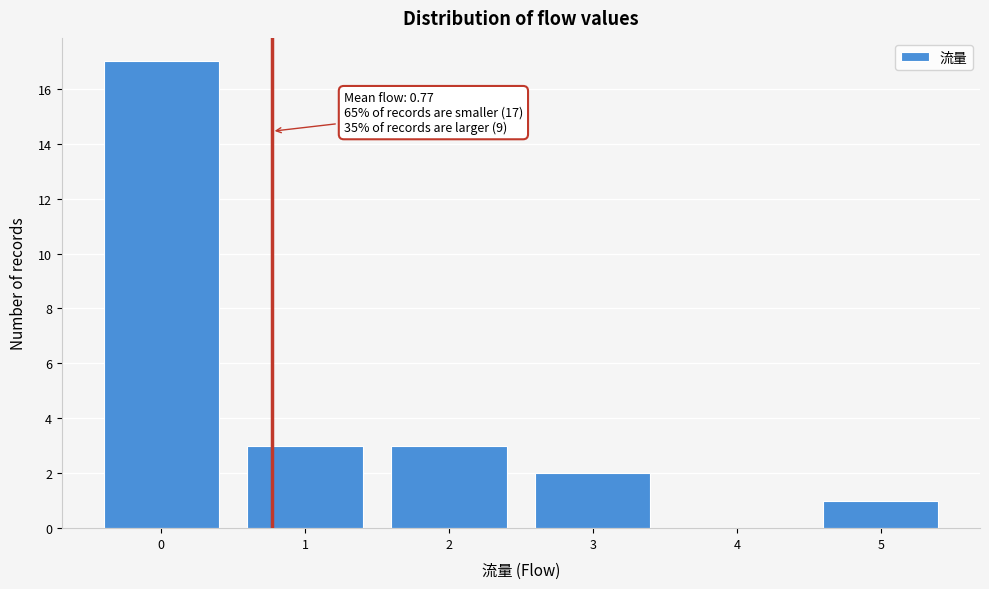

Which range on the x-axis has the tallest bar?

-0.5 to 0.5